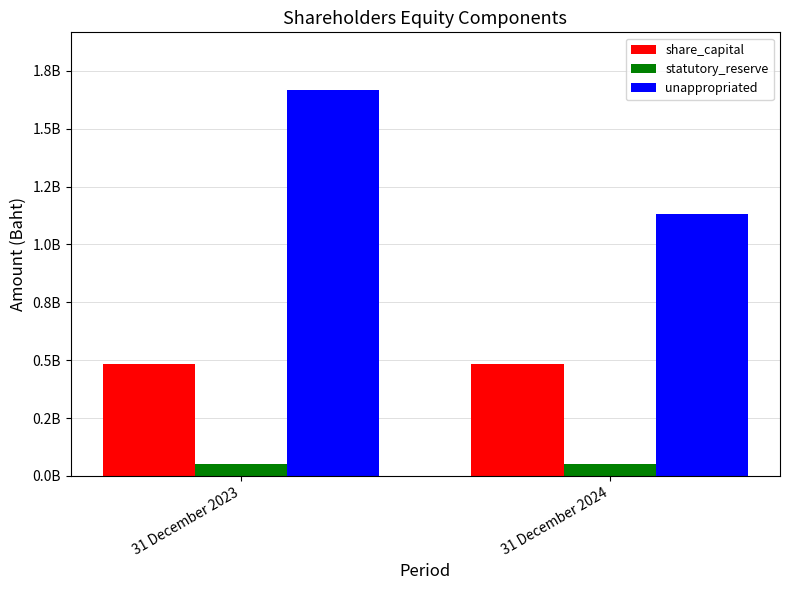

What are all the series names shown in the legend?

share_capital, statutory_reserve, unappropriated